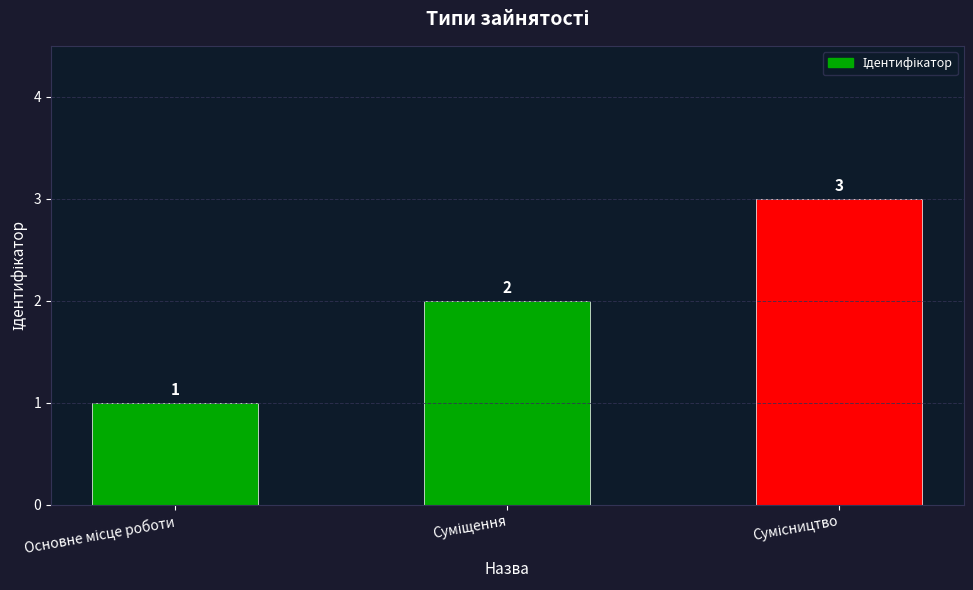

What is the value of the 3rd bar from the left?

3